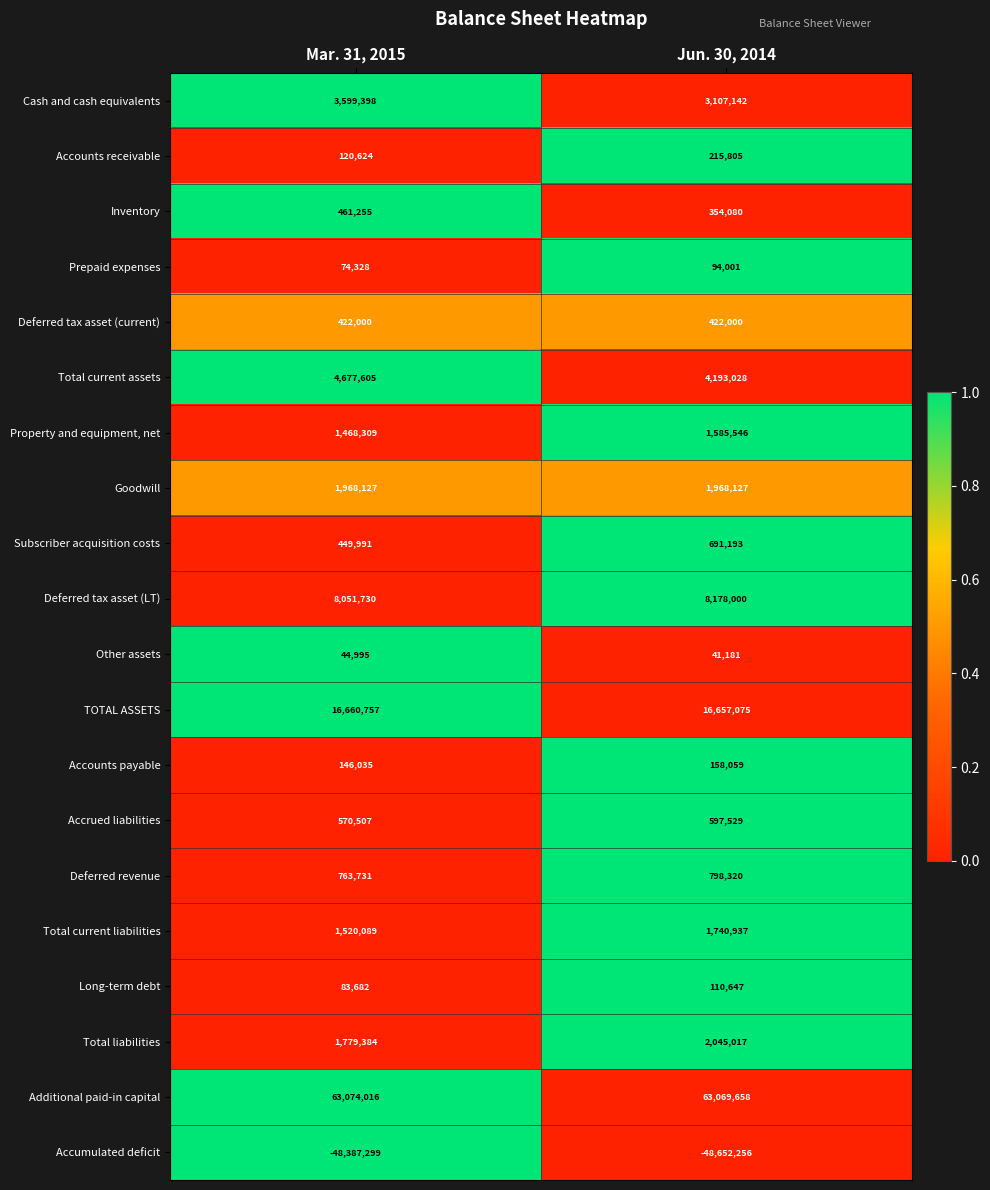

The value of Cash and cash equivalents at Jun. 30, 2014 is 815555. True or false?

False